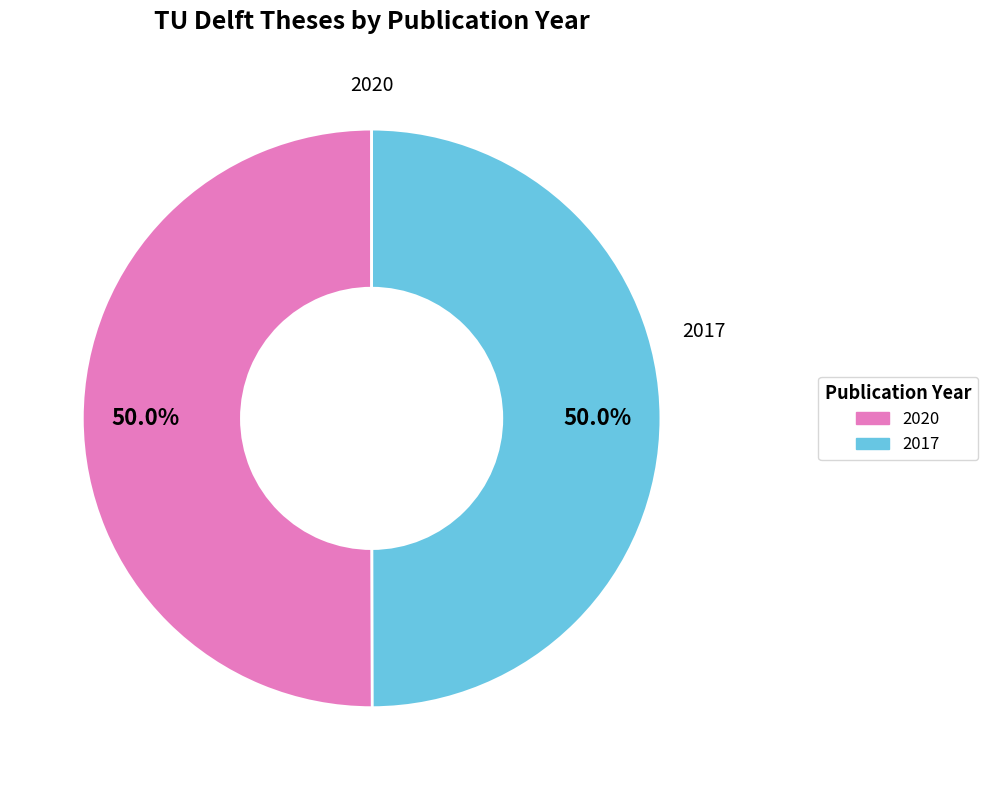

To the nearest percent, what portion does 2020 represent?

50%